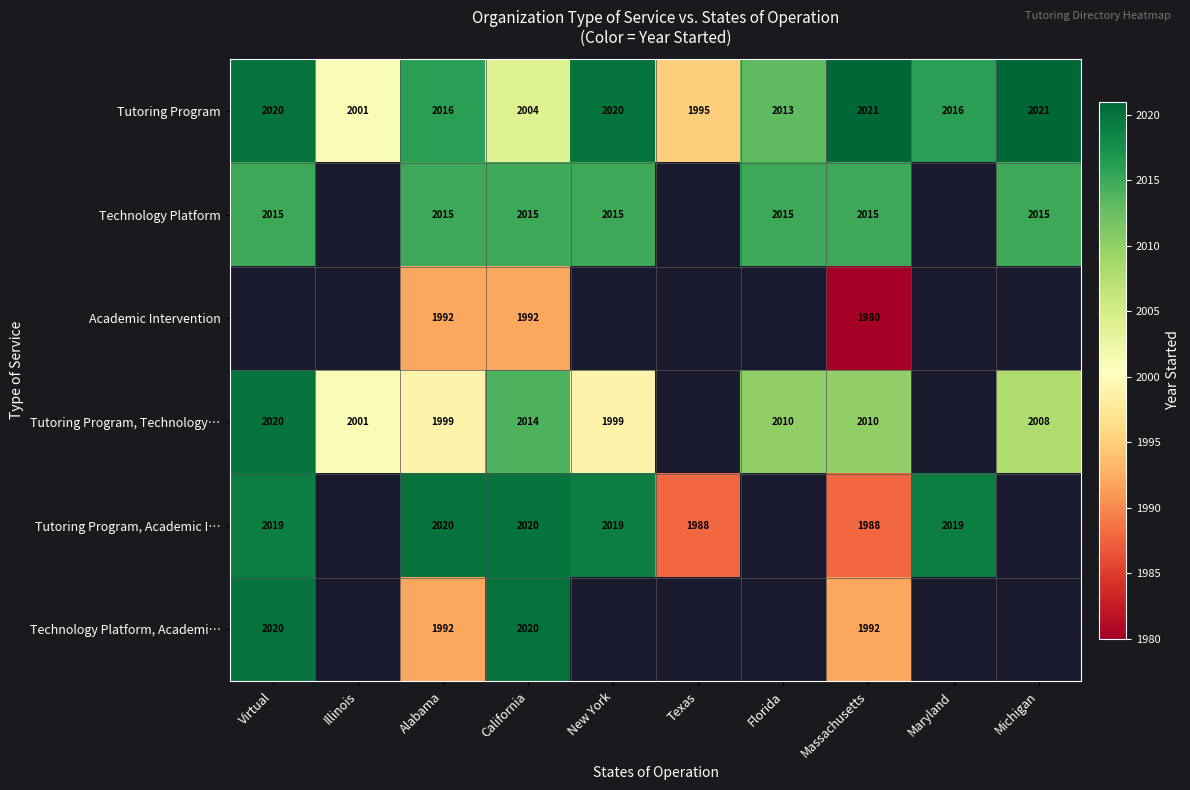

Is the value of Tutoring Program, Technology… at Virtual greater than the value of Tutoring Program, Academic I… at Virtual?

Yes